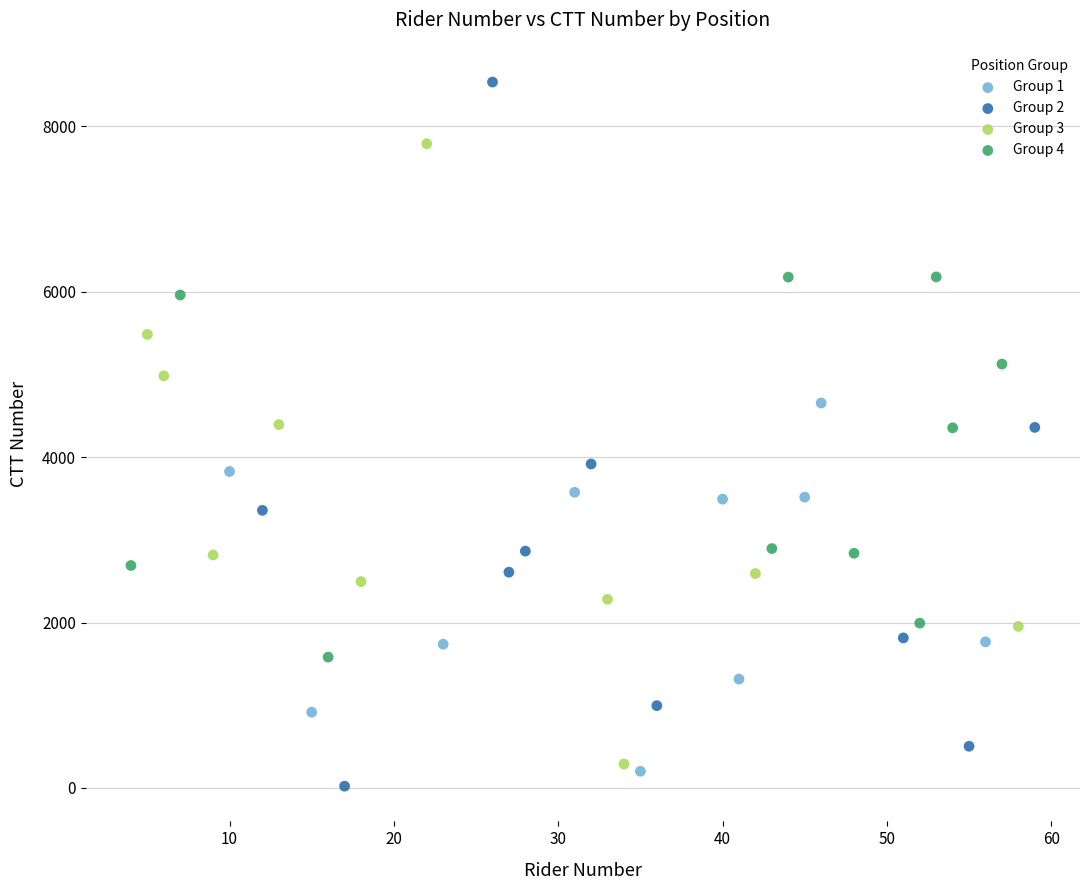

What are all the series names shown in the legend?

Group 1, Group 2, Group 3, Group 4